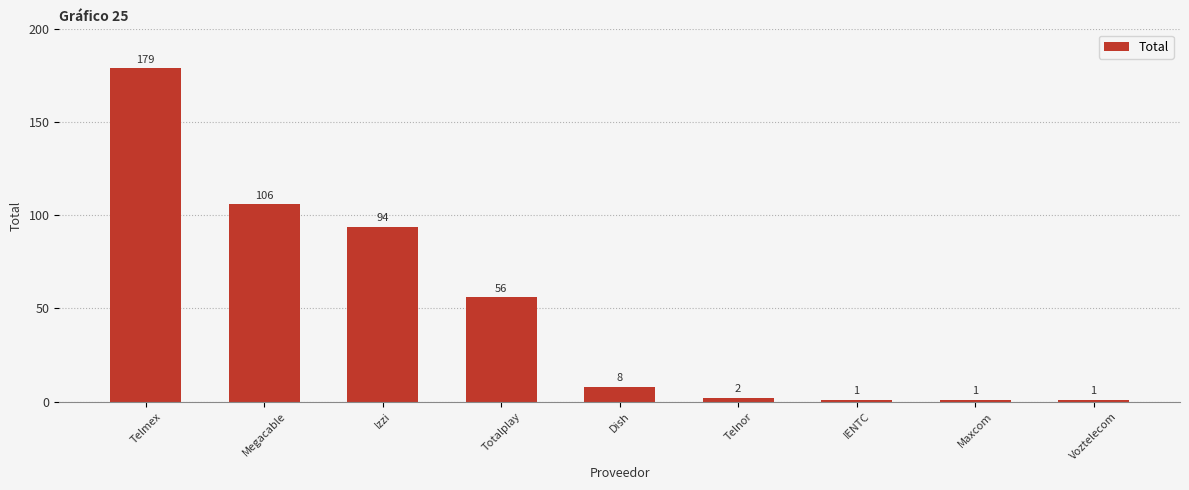

What is the sum of all values?

448